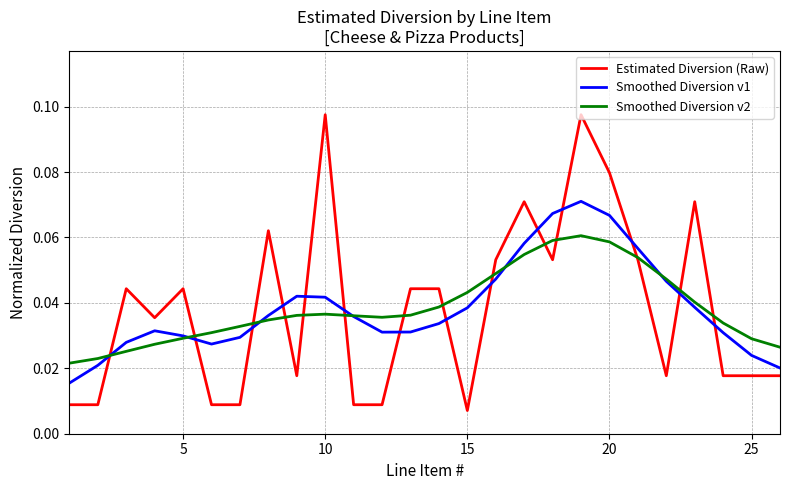

True or false: Smoothed Diversion v1 and Estimated Diversion (Raw) cross at least once.

True